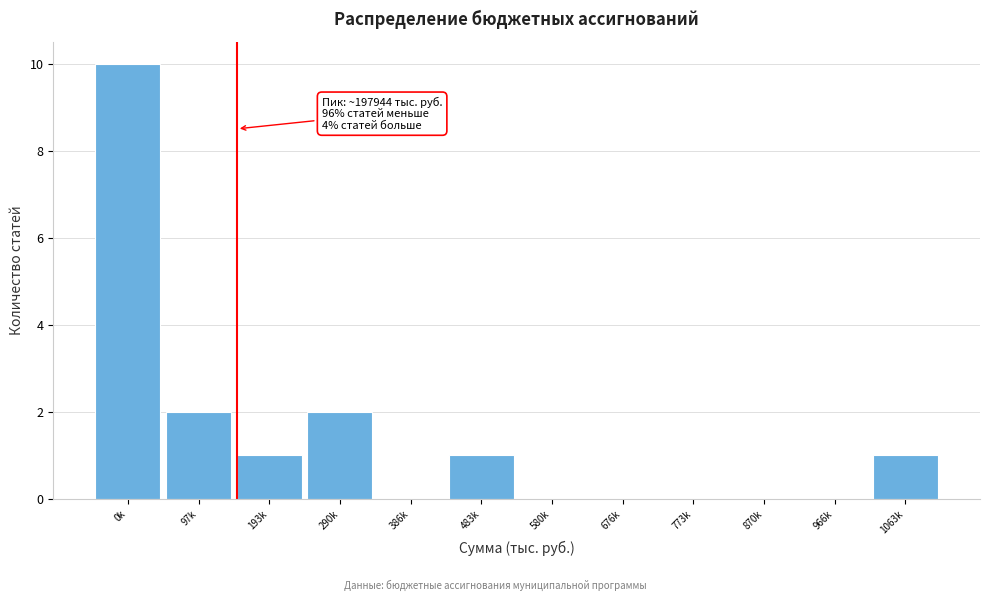

Reading right to left, extract all data points from this chart.

1063k=1	966k=0	870k=0	773k=0	676k=0	580k=0	483k=1	386k=0	290k=2	193k=1	97k=2	0k=10